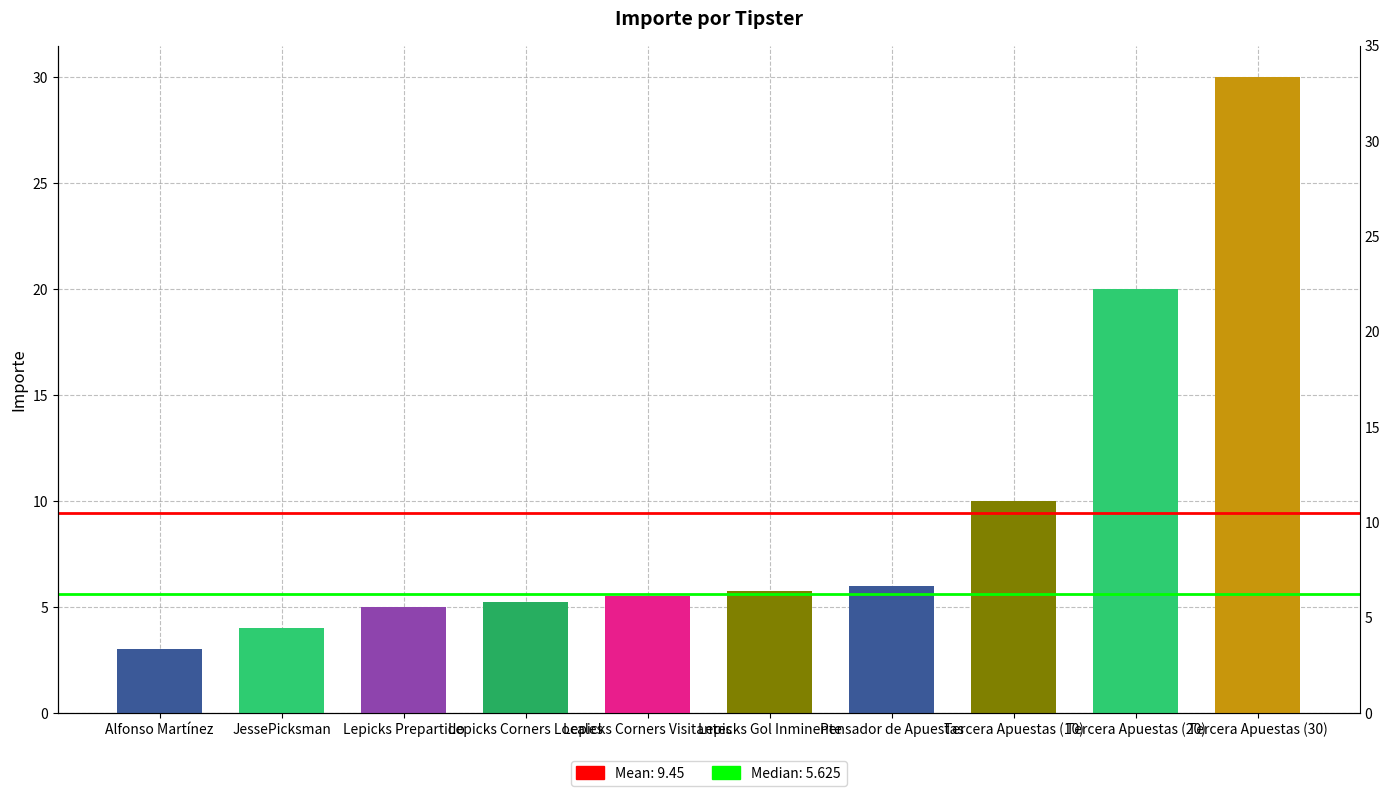

Where does the data first go above 5?

Lepicks Corners Locales